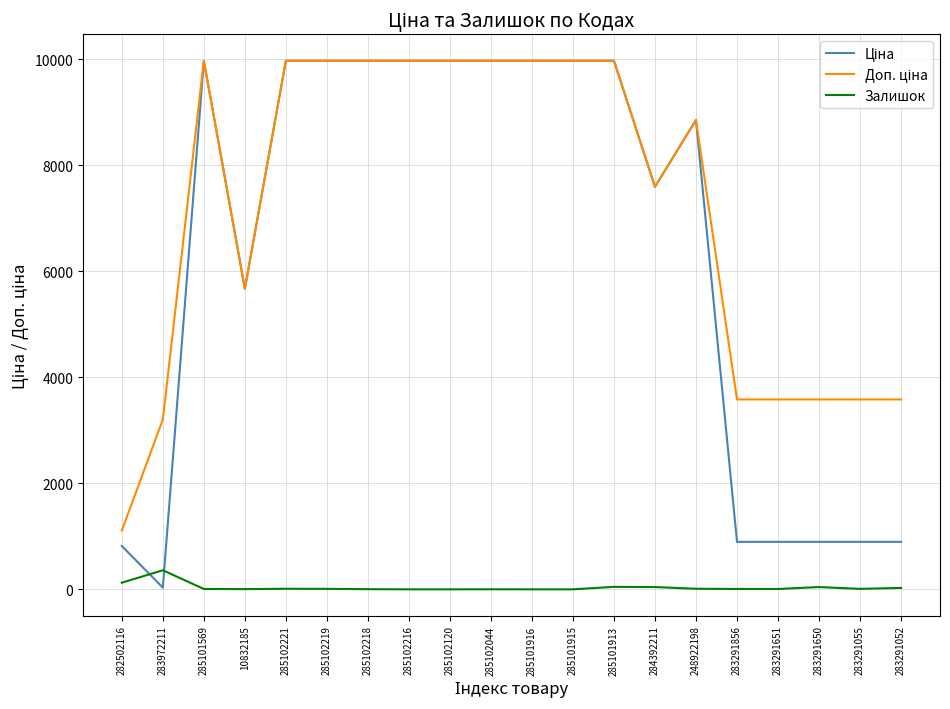

What is the greatest value displayed?

9975.0